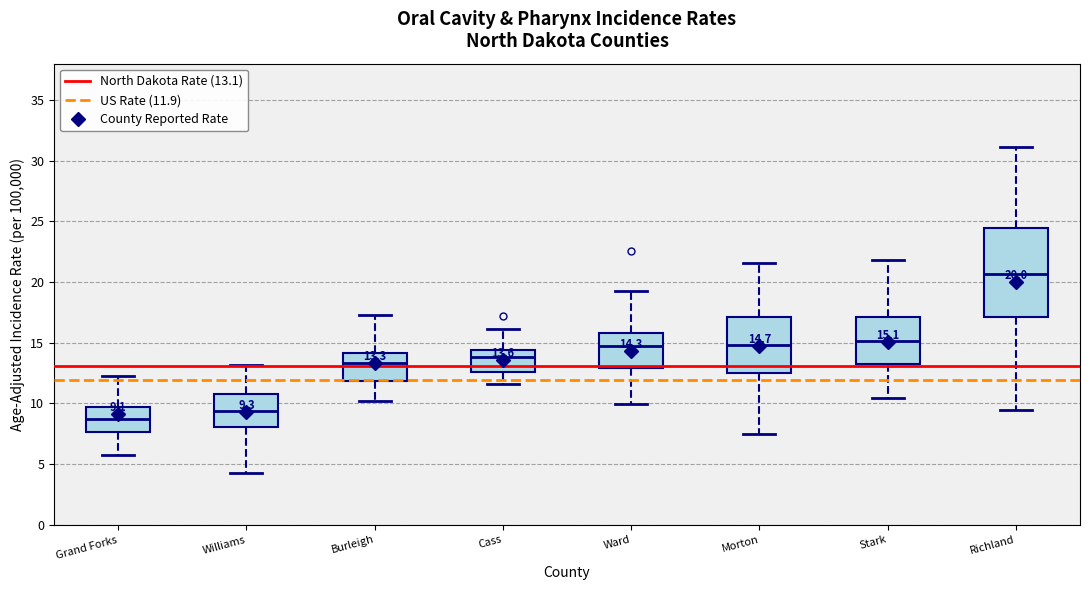

Which box's median line is the highest?

Richland